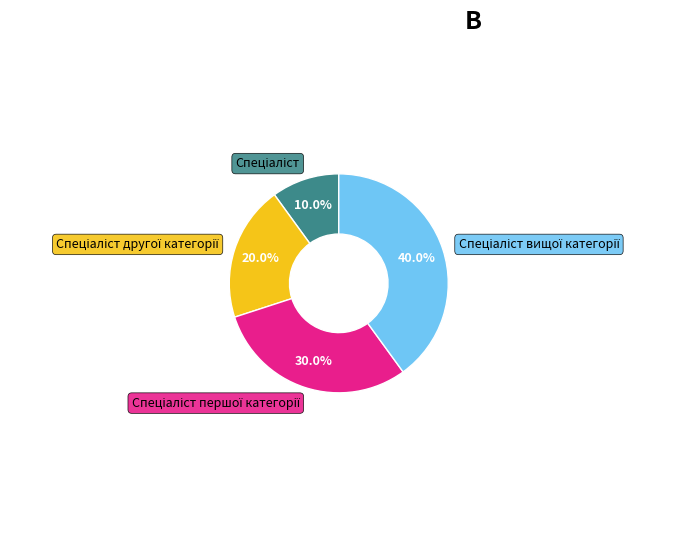

Is there any slice that represents more than half of the pie?

No